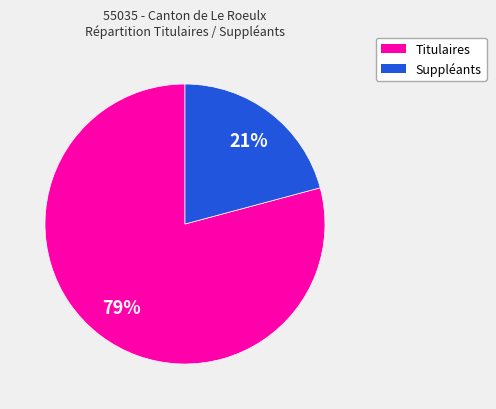

Between Suppléants and Titulaires, which is larger?

Titulaires